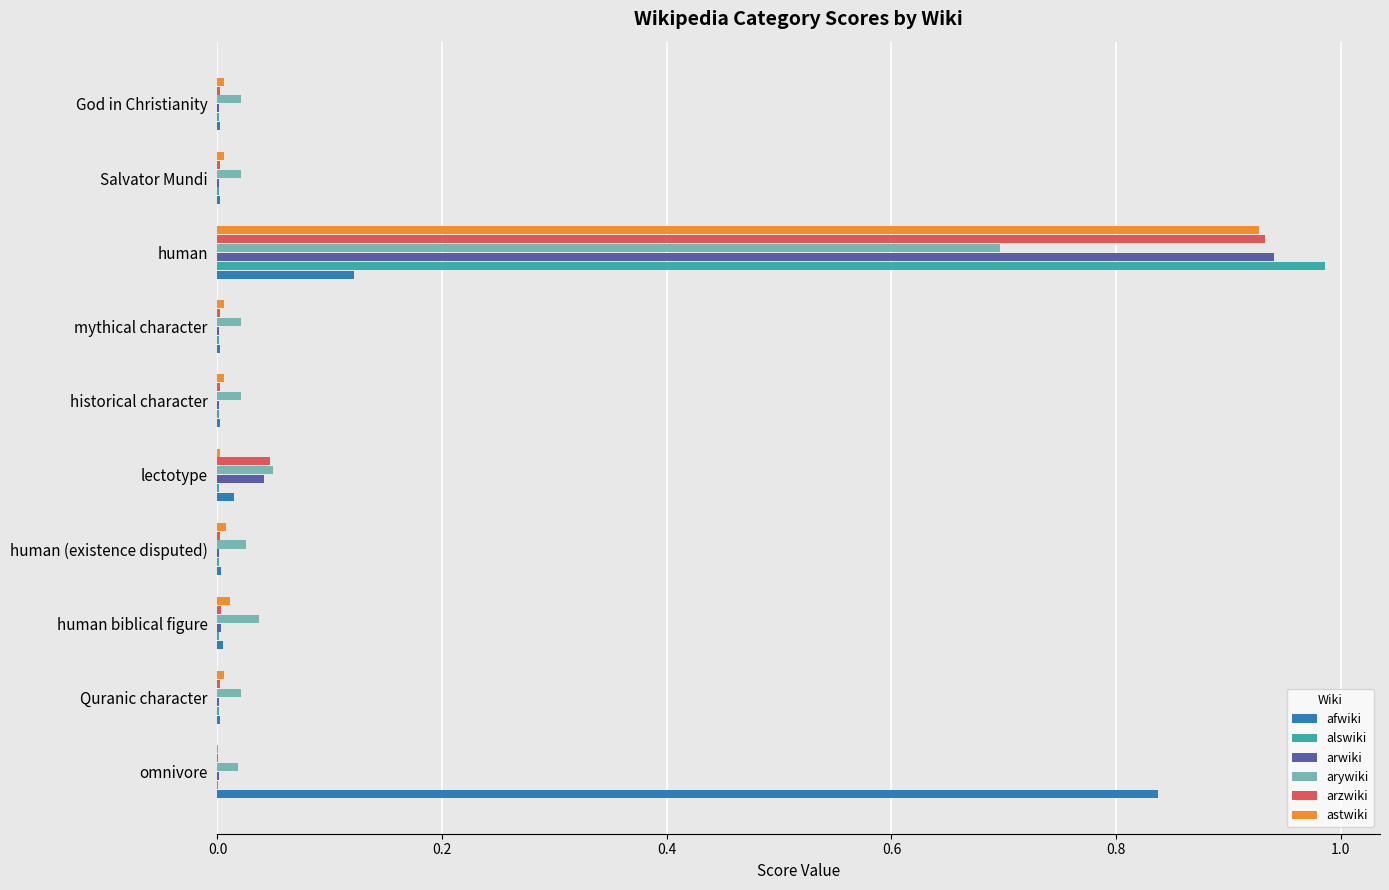

The arzwiki series shows 0.0 at human biblical figure. True or false?

True